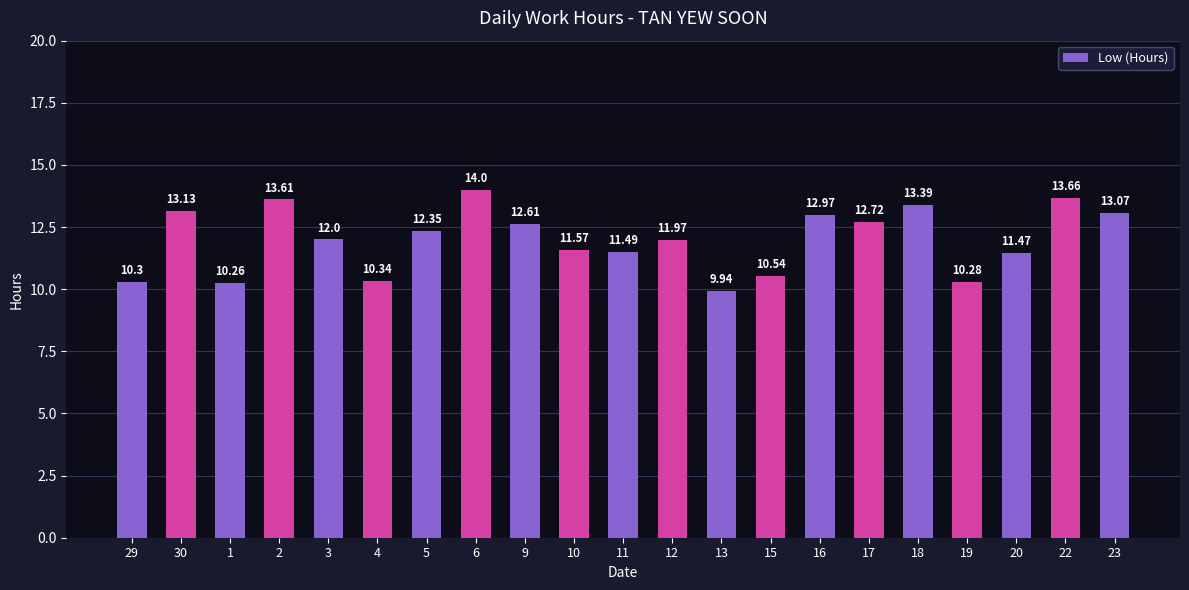

Between 30 and 1, which is larger?

30